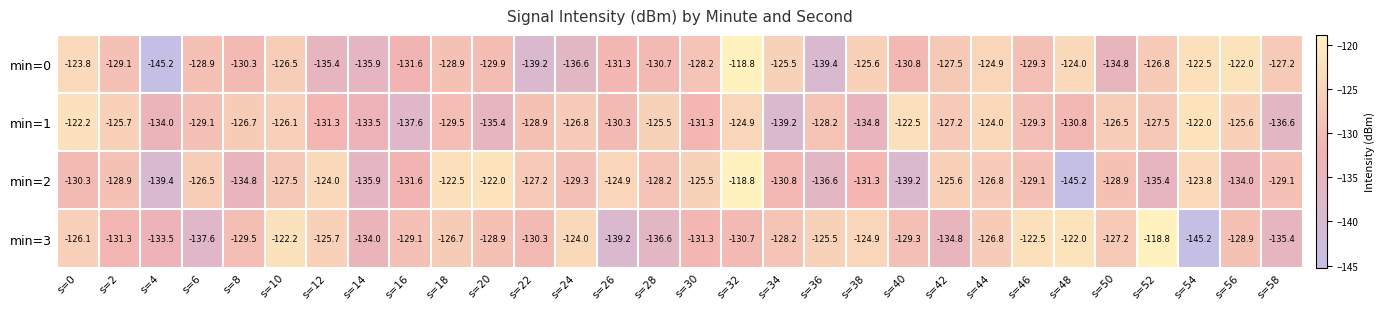

What is the spread (max minus min) of values at s=20?

13.4